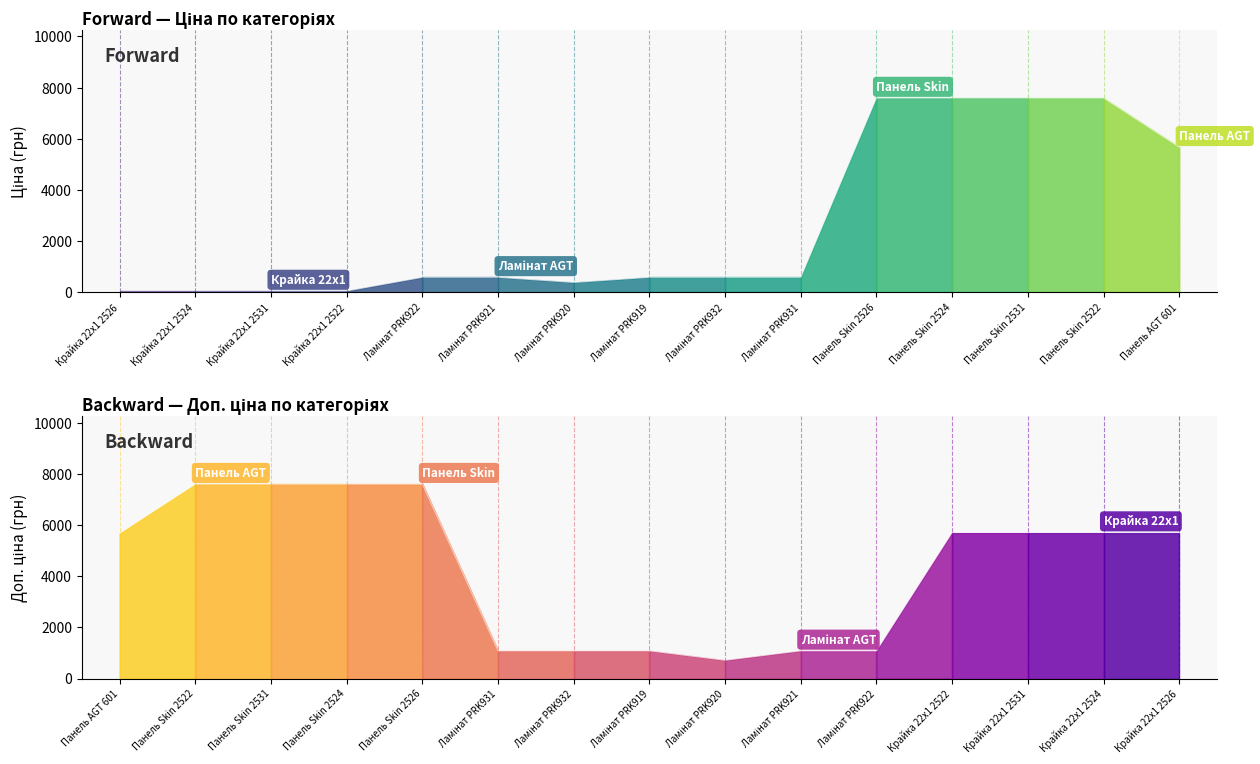

True or false: Ціна has a value of 383.9 at 7.

False